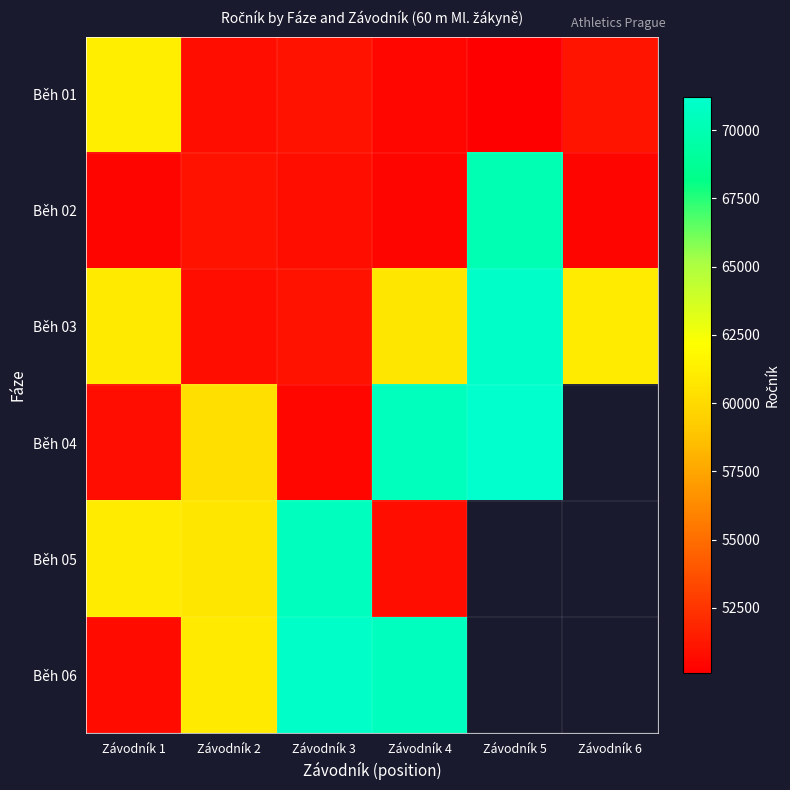

At which category does the chart reach its minimum across all series?

Závodník 5